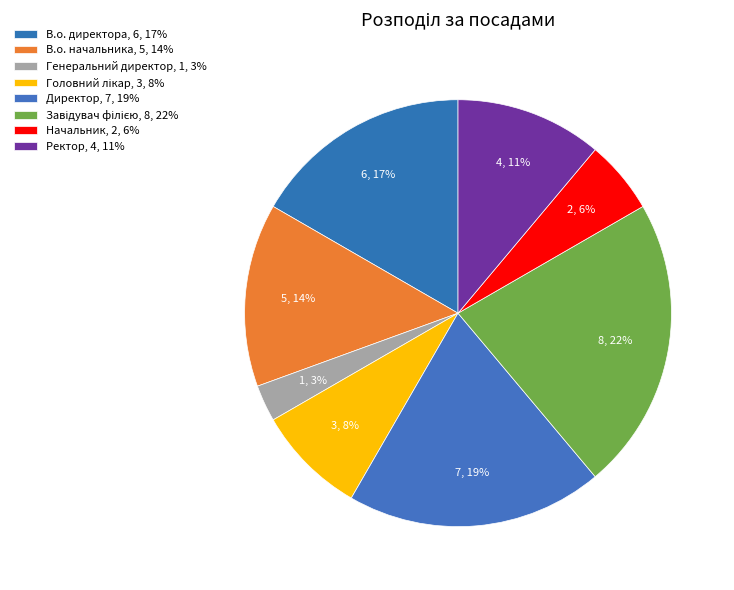

Count the number of slices in the pie.

8